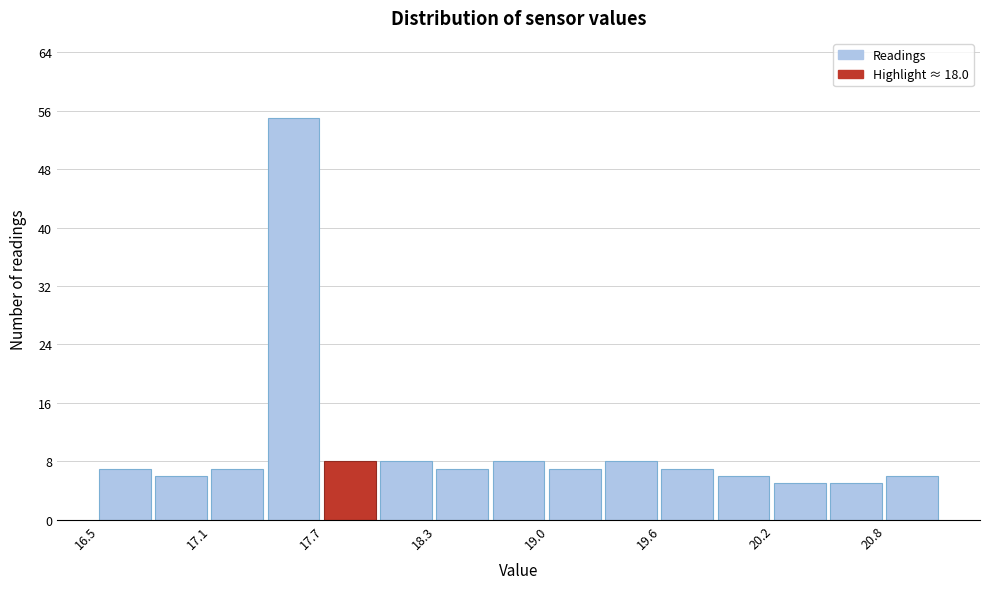

Read against the x-axis, roughly where is the centre of the tallest bar?

17.6